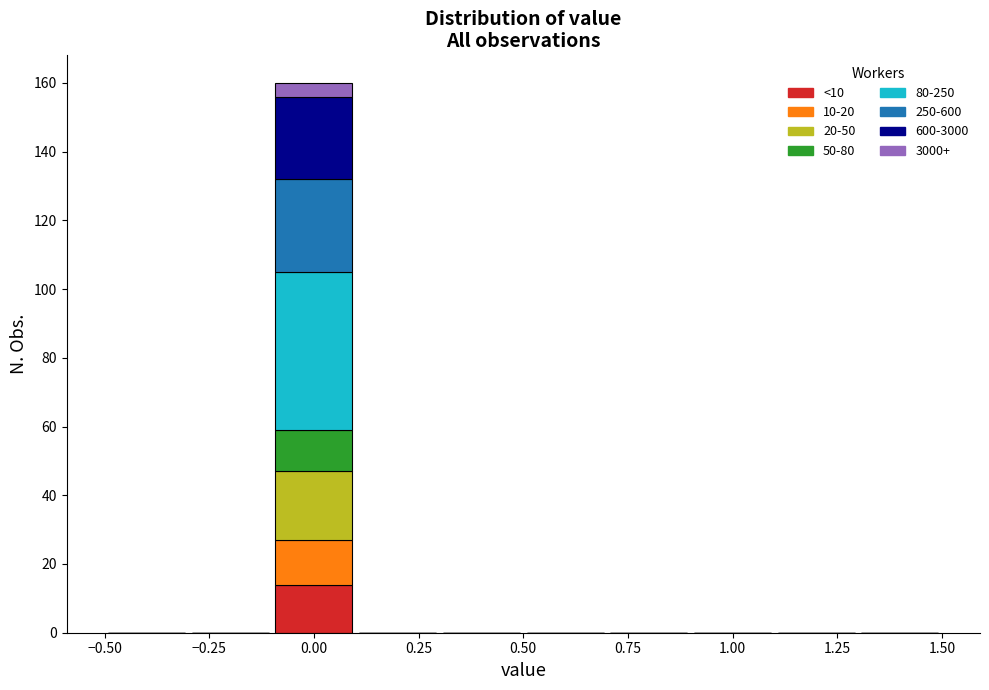

Which range on the x-axis has the tallest stacked bar (by total height)?

-0.1 to 0.1